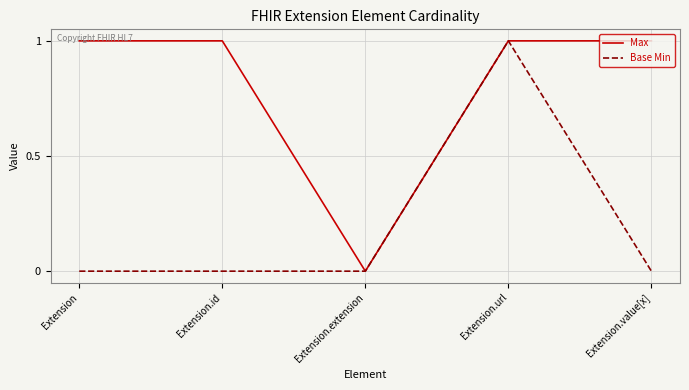

Does the chart have visible grid lines?

Yes